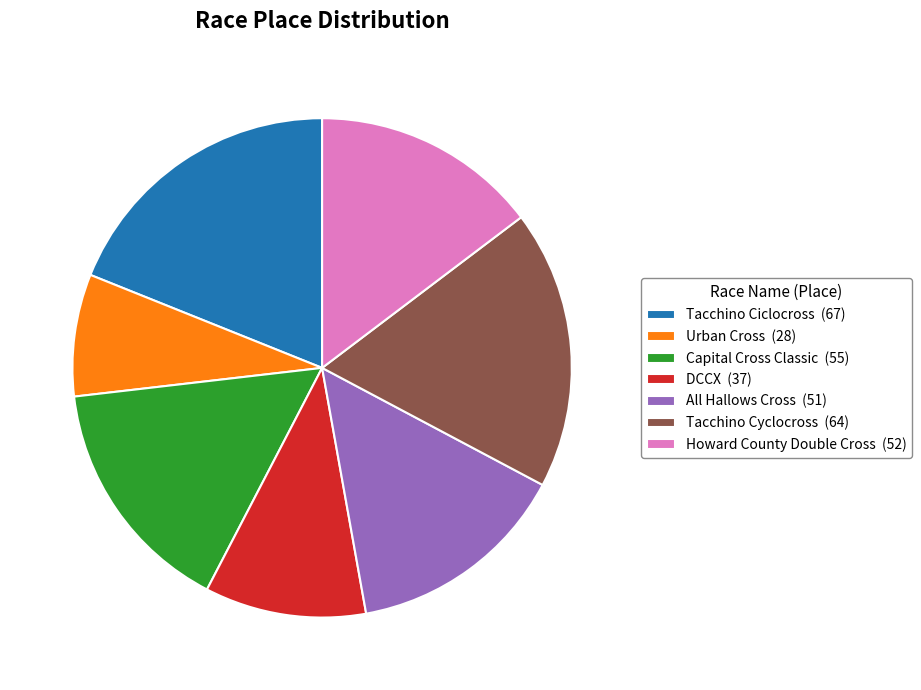

Which has a higher value, Tacchino Cyclocross (64) or Tacchino Ciclocross (67)?

Tacchino Ciclocross (67)